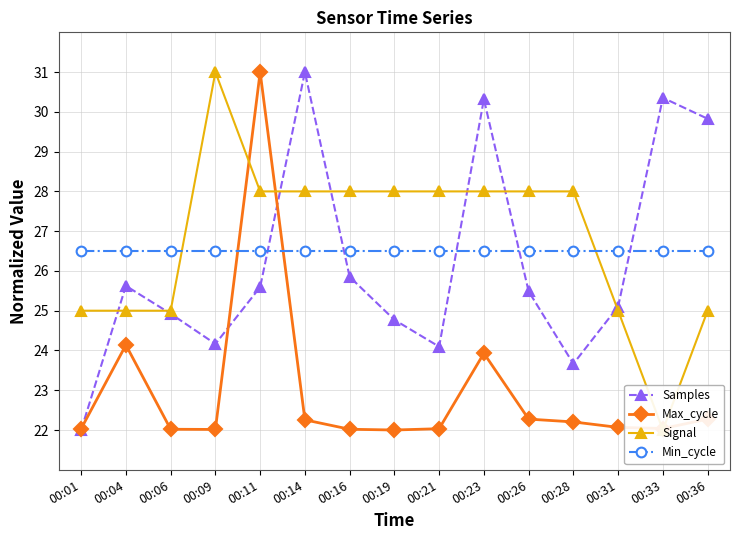

What is the minimum value for Signal?

22.0